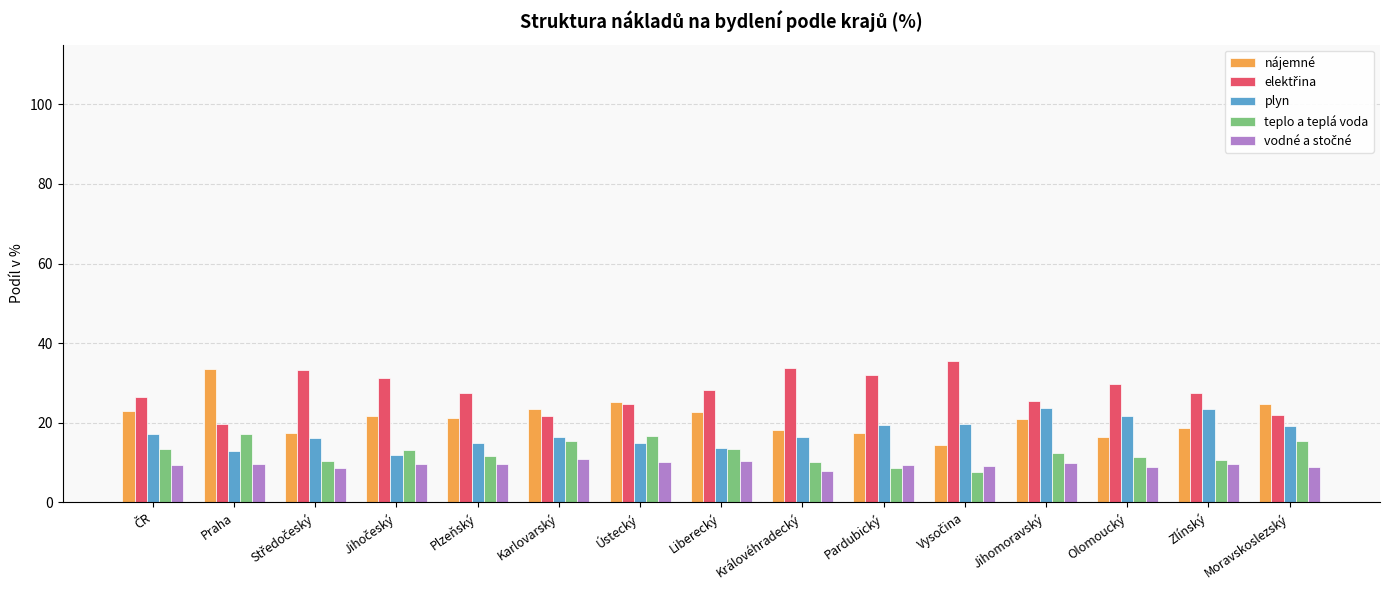

What is the highest value of the plyn series?

23.7